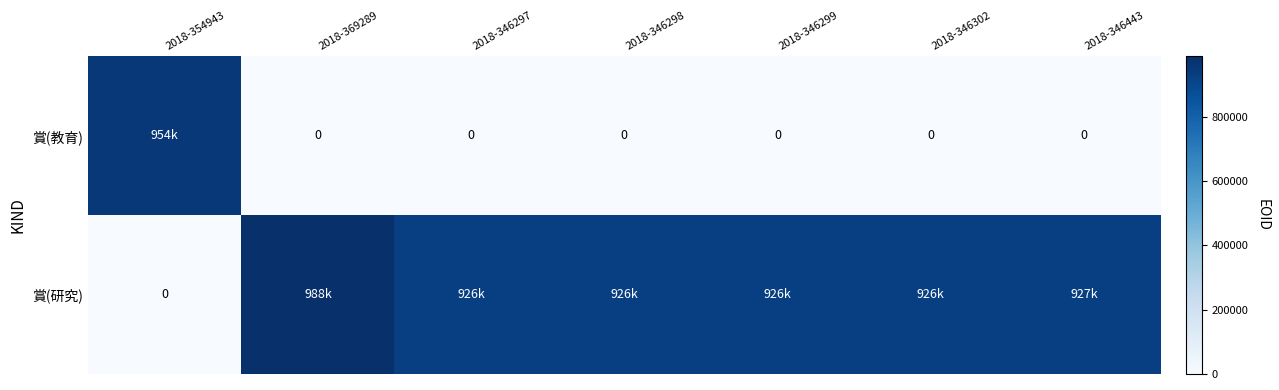

Is the value of 賞(教育) at 2018-346297 greater than the value of 賞(研究) at 2018-369289?

No